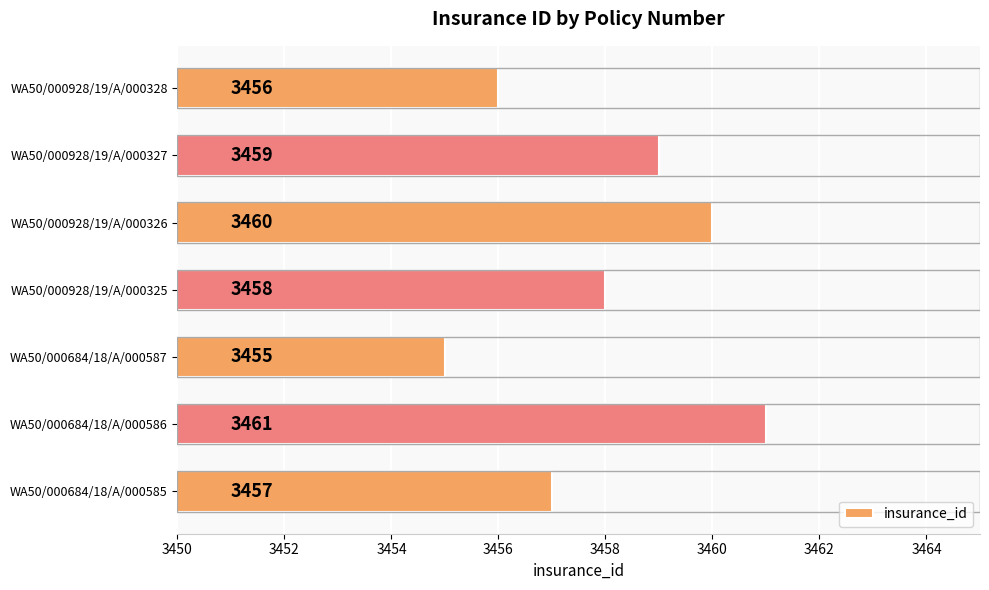

How many values are below 3458?

3